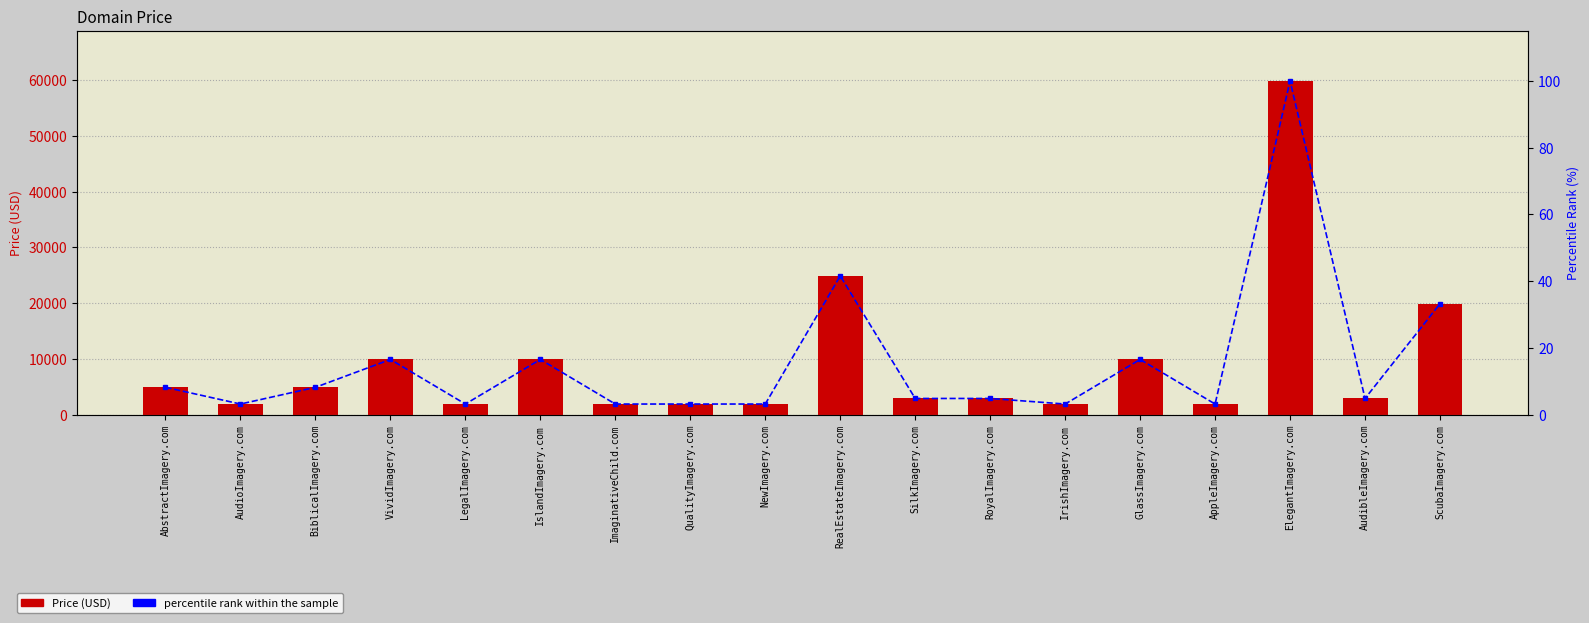

What is the maximum value shown in the chart?

59888.0